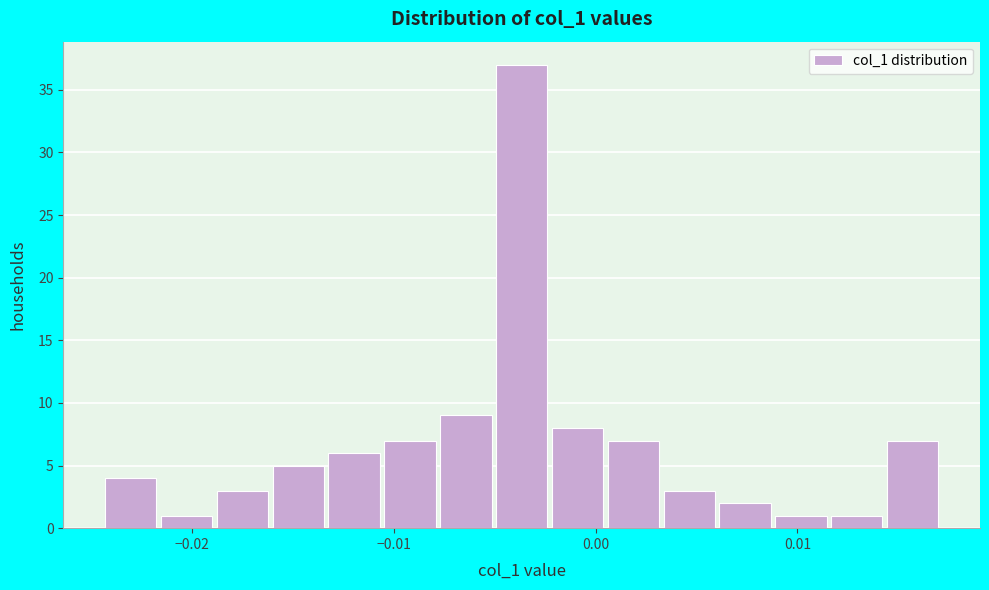

Read against the x-axis, roughly where is the centre of the tallest bar?

-0.004